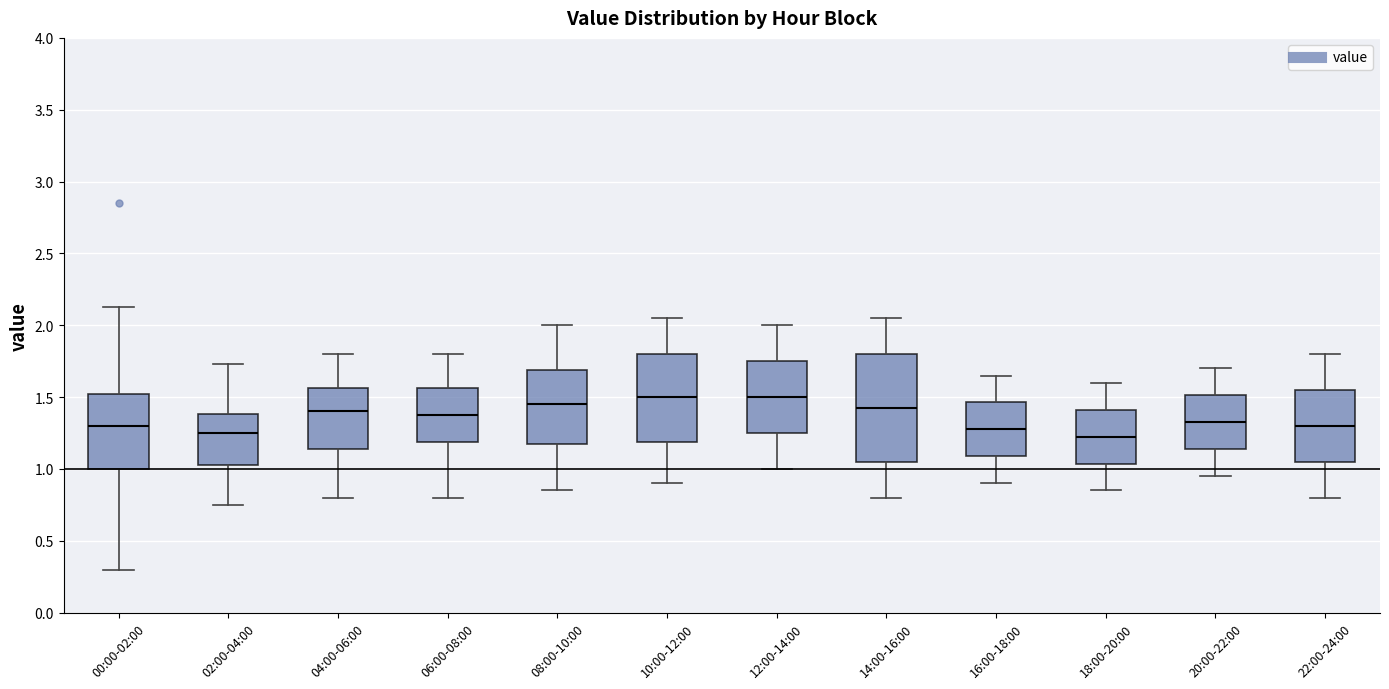

Comparing the boxes themselves (not the whiskers), which one is the tallest?

14:00-16:00